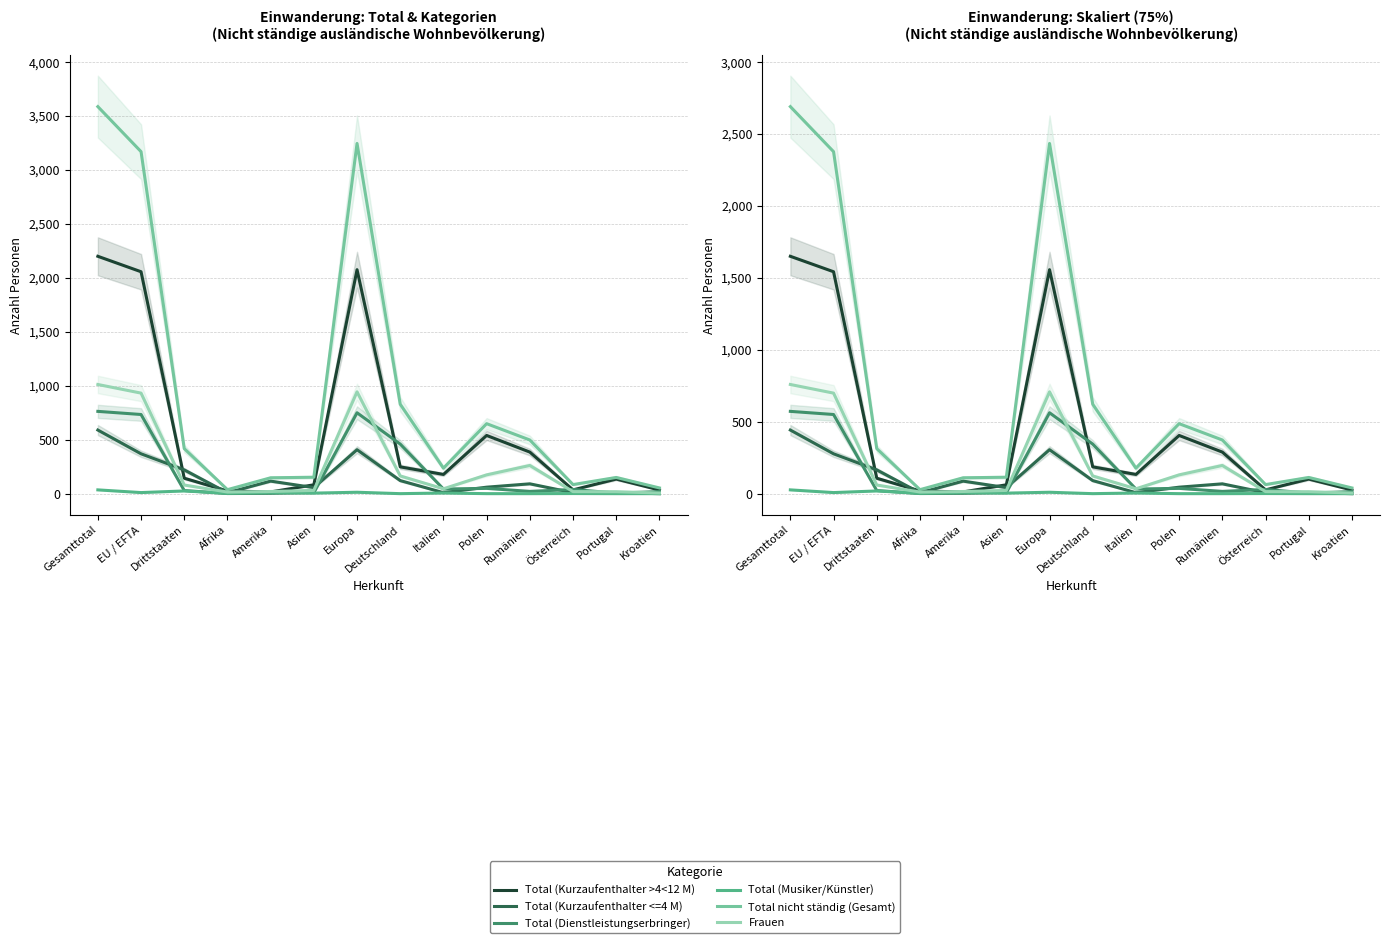

The value of Total (Musiker/Künstler) at Portugal is 0.0. True or false?

True